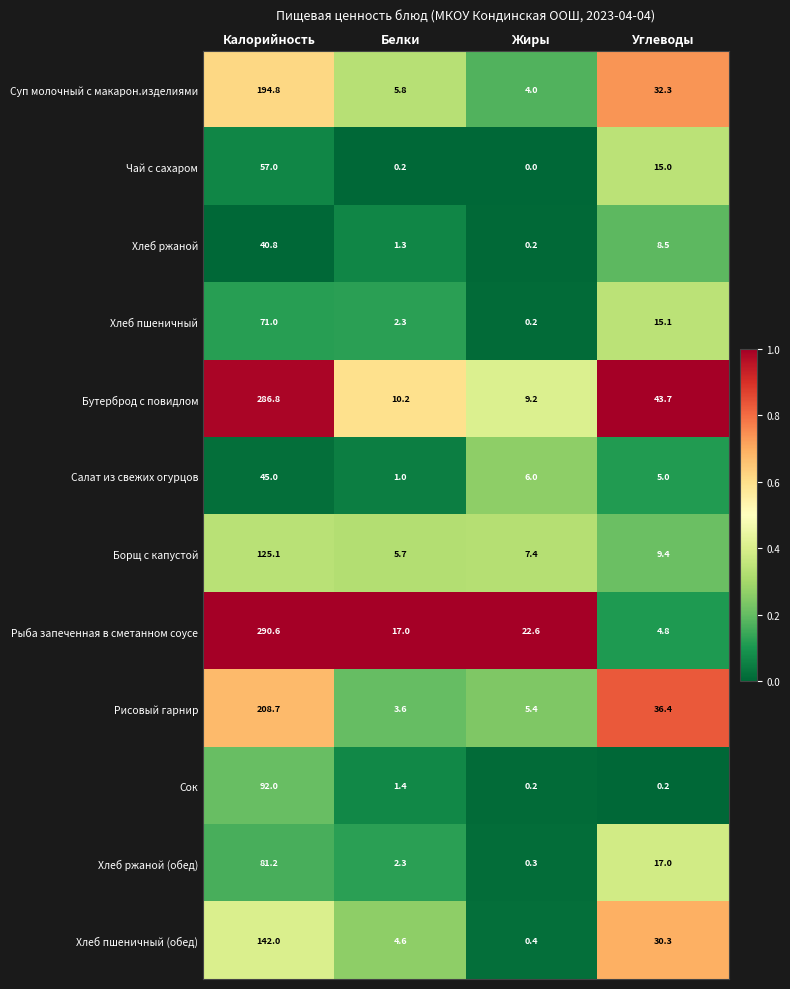

At which category does the chart reach its peak across all series?

Калорийность